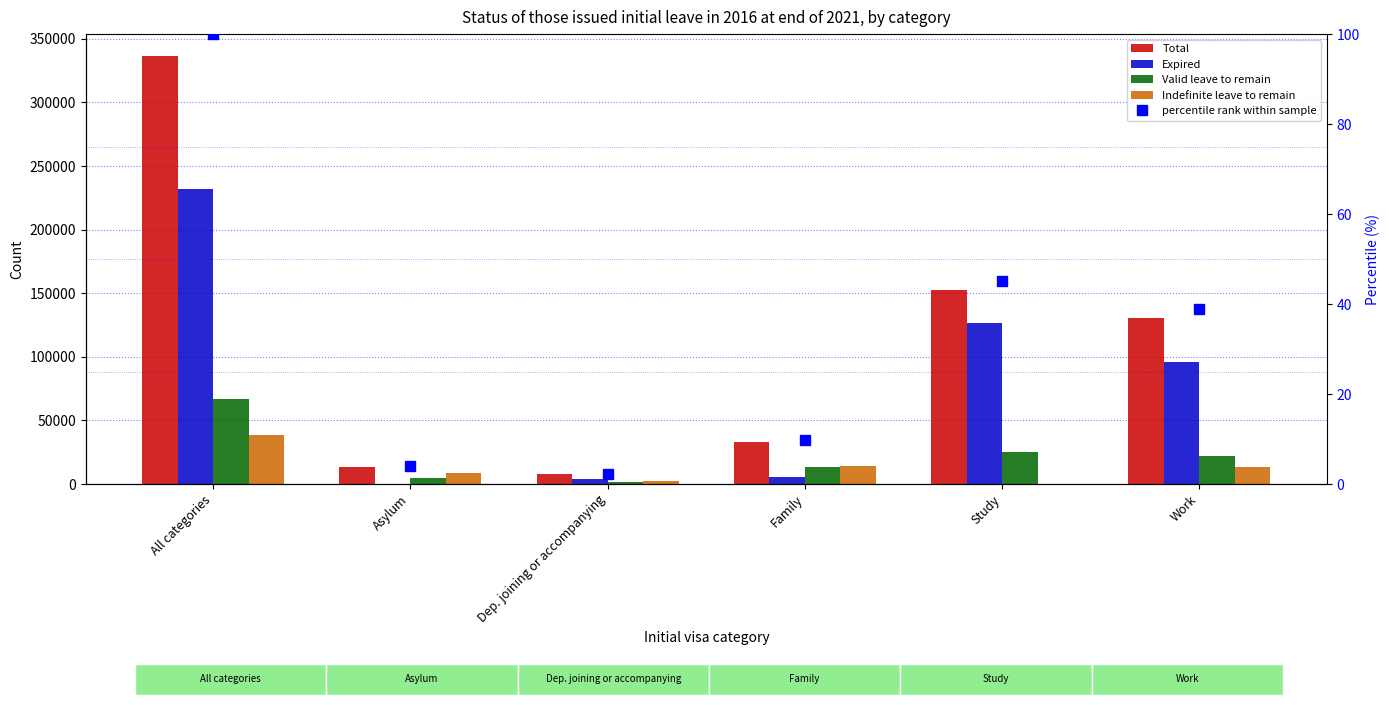

What are all the series names shown in the legend?

Total, Expired, Valid leave to remain, Indefinite leave to remain, percentile rank within sample